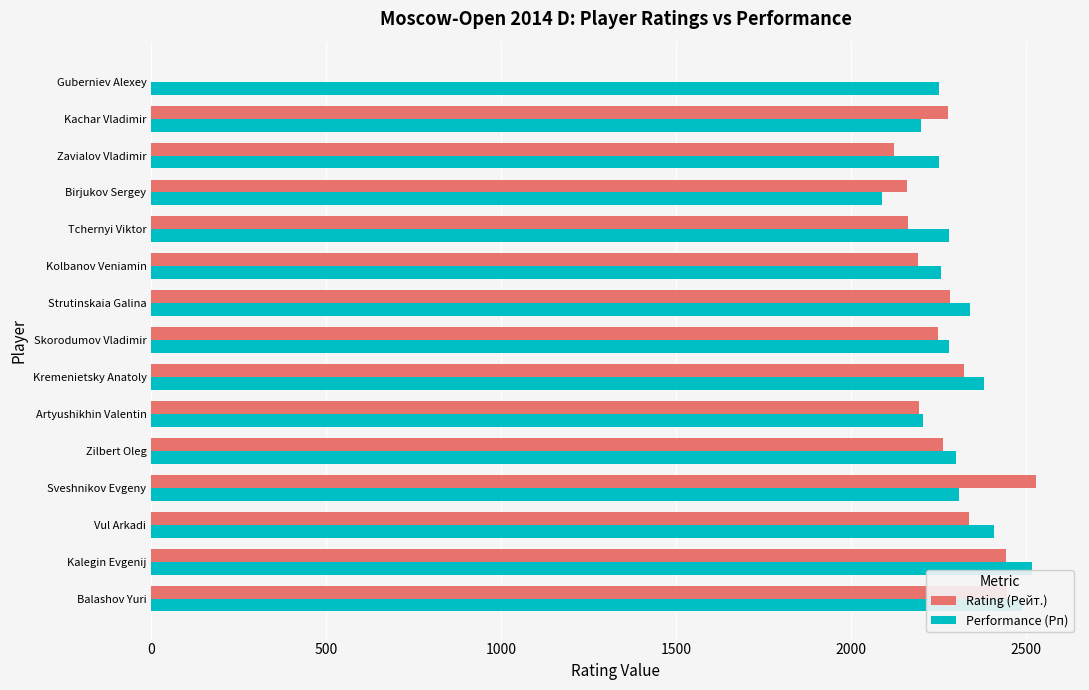

What is the total value across all series at Kolbanov Veniamin?

4449